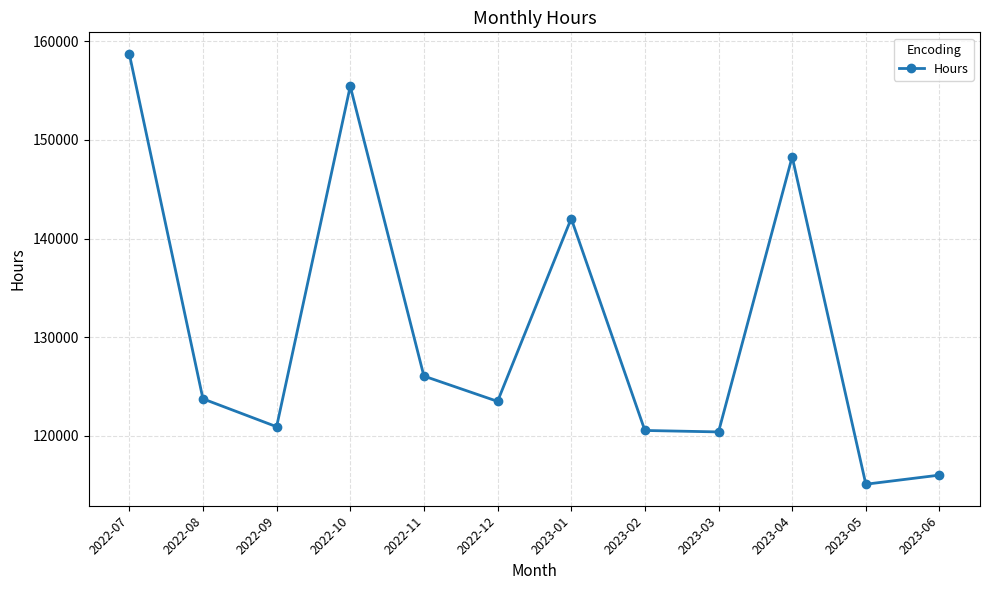

What is the change in value from 2022-11 to 2023-05?

-10958.5